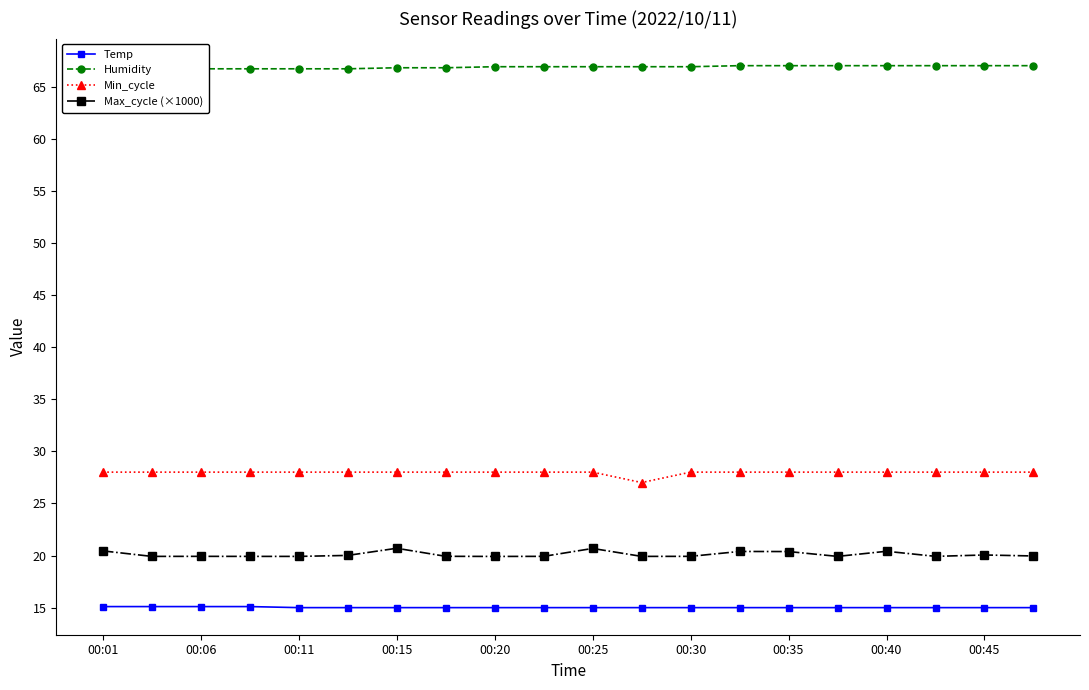

True or false: Min_cycle and Max_cycle (×1000) cross at least once.

False